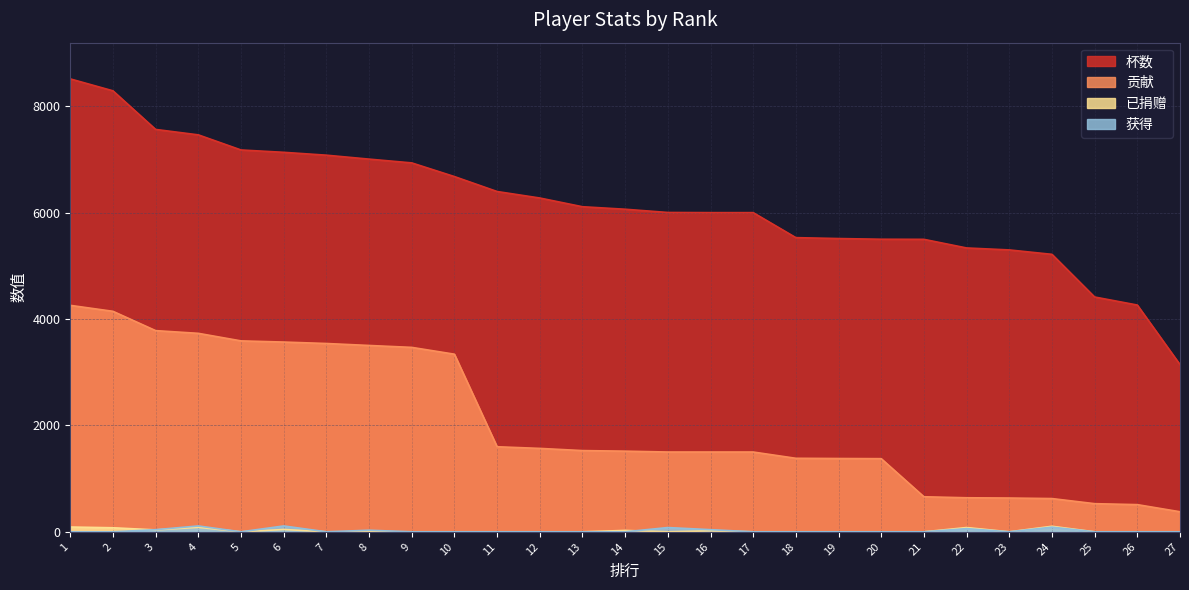

Is the value of 已捐赠 at 15 greater than the value of 贡献 at 8?

No